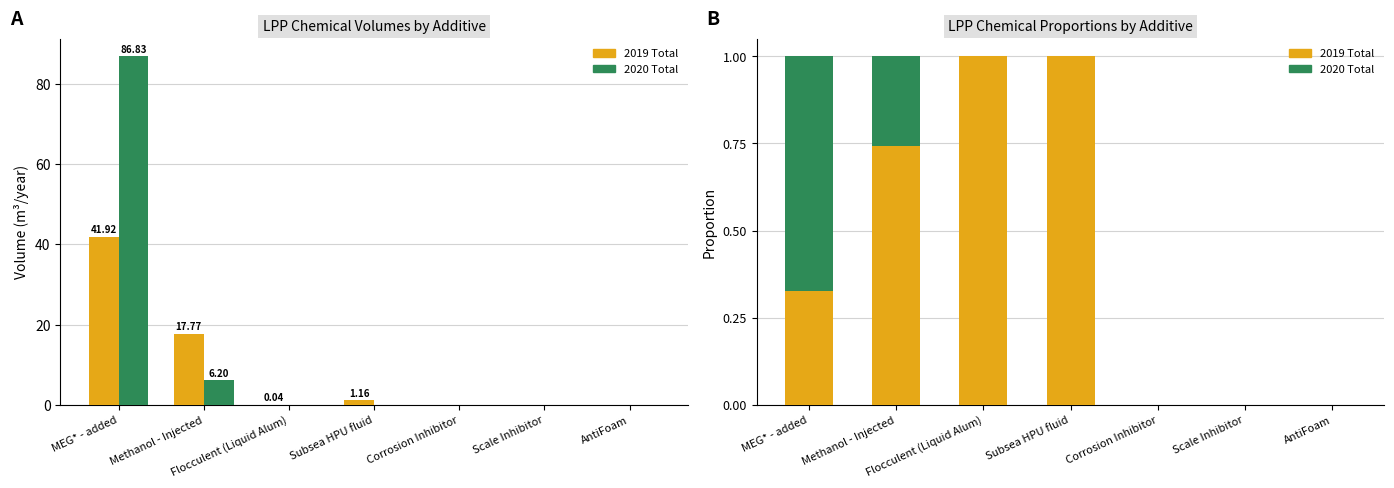

What is the sum of all 2020 Total values?

0.9